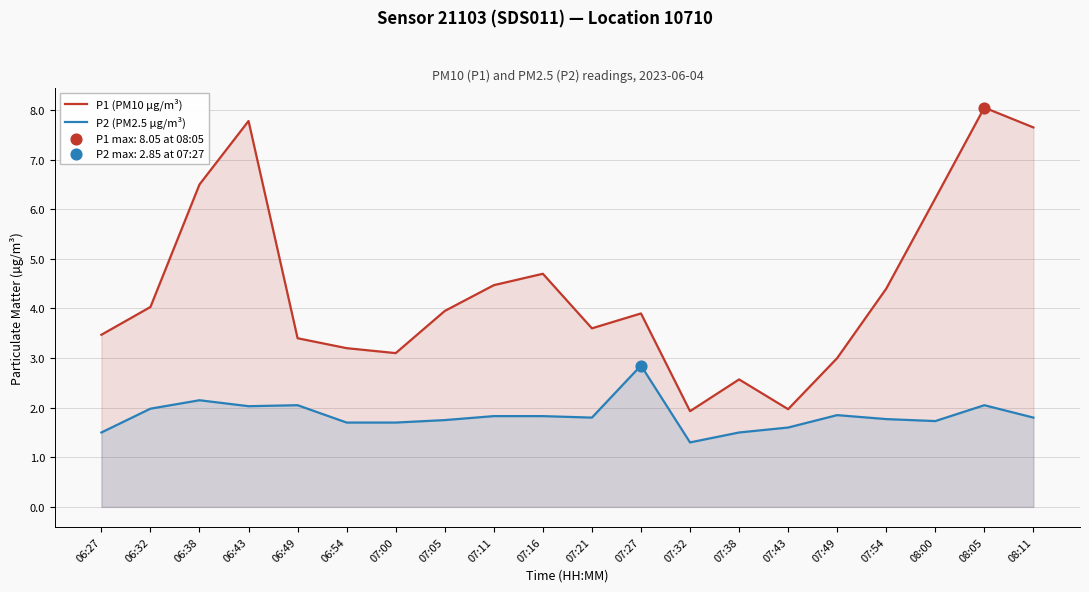

Is the value of P1 (PM10 µg/m³) at 06:32 greater than the value of P2 (PM2.5 µg/m³) at 07:38?

Yes